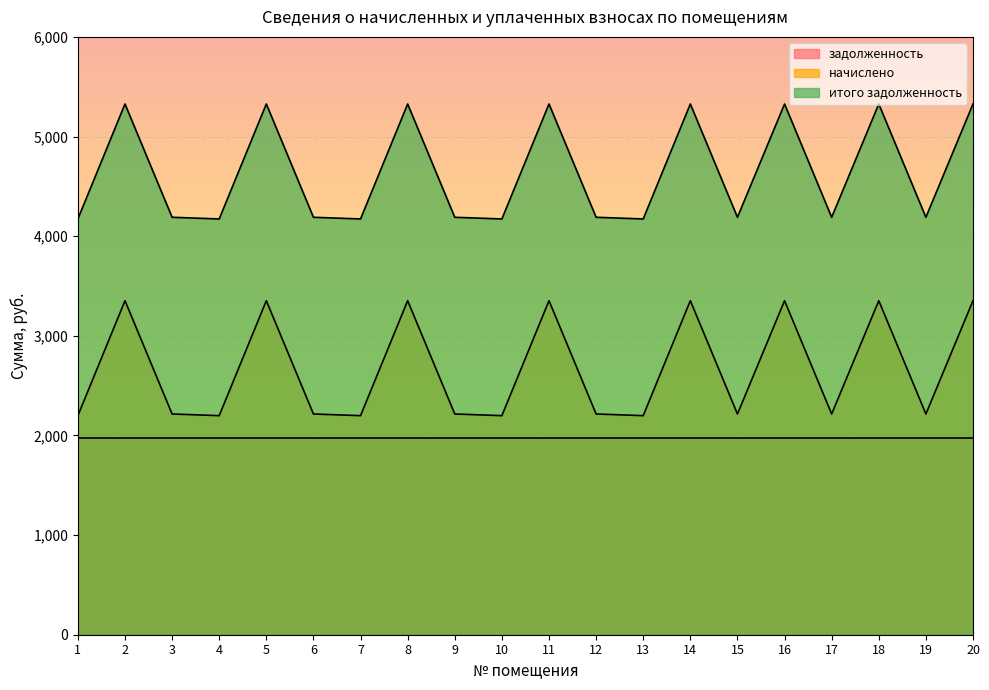

What is the spread (max minus min) of values at 14?

3352.4